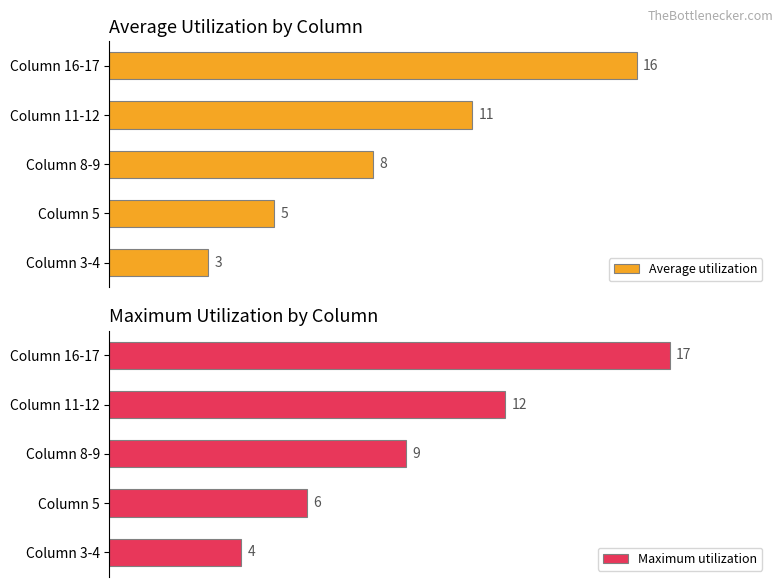

Where is Average utilization nearest to the value 9?

Column 8-9